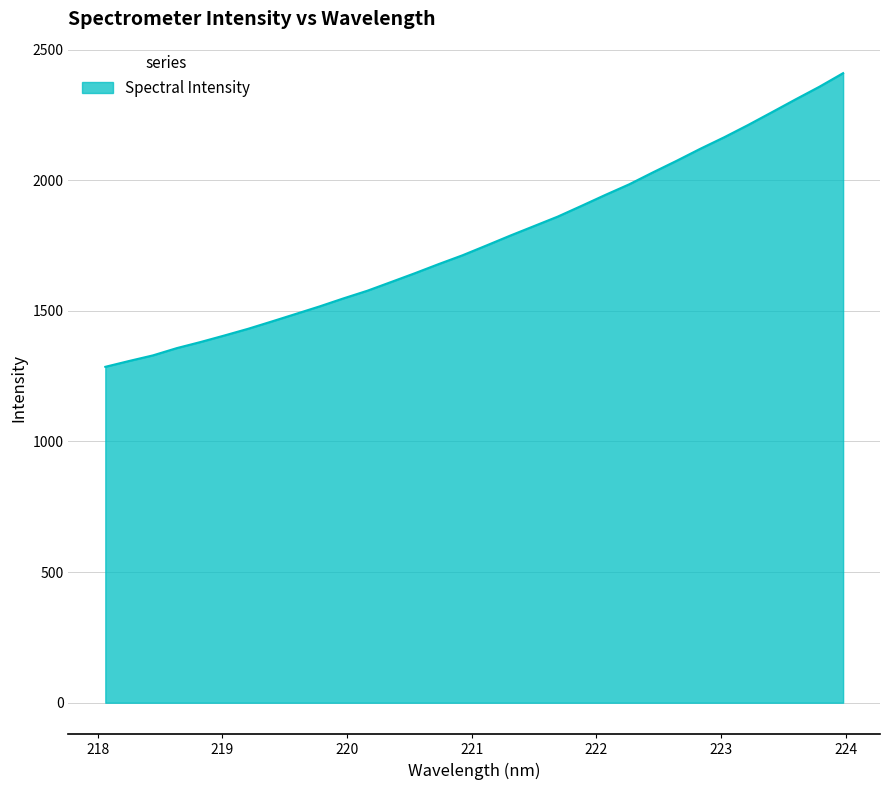

What is the maximum value shown in the chart?

2409.9